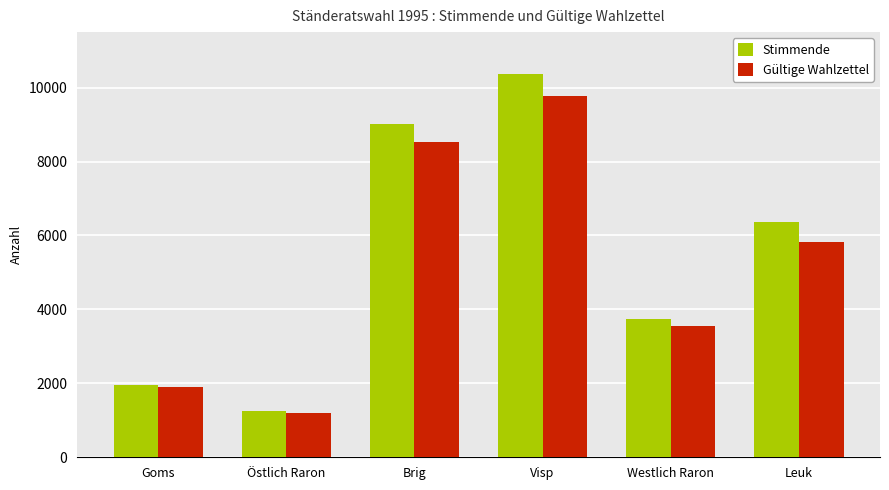

What is the average value of the Stimmende series?

5450